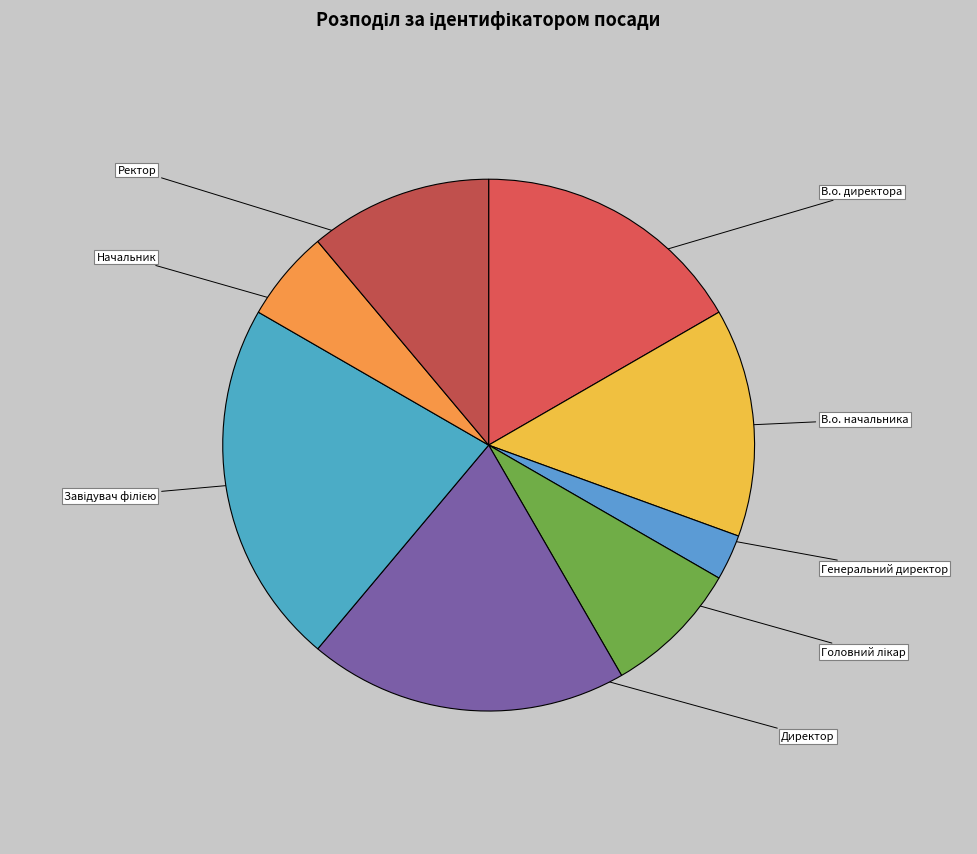

How many segments does this pie chart have?

8